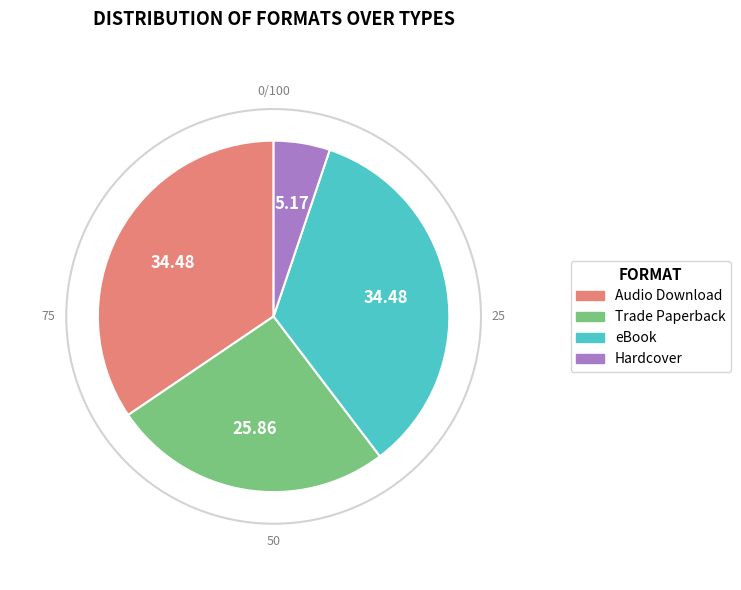

Is there any slice that represents more than half of the pie?

No